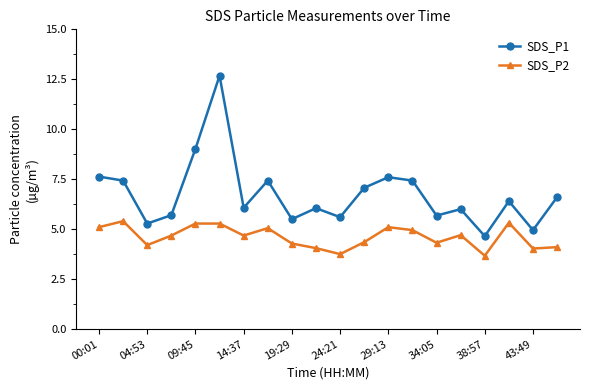

What is the maximum value for SDS_P1?

12.7